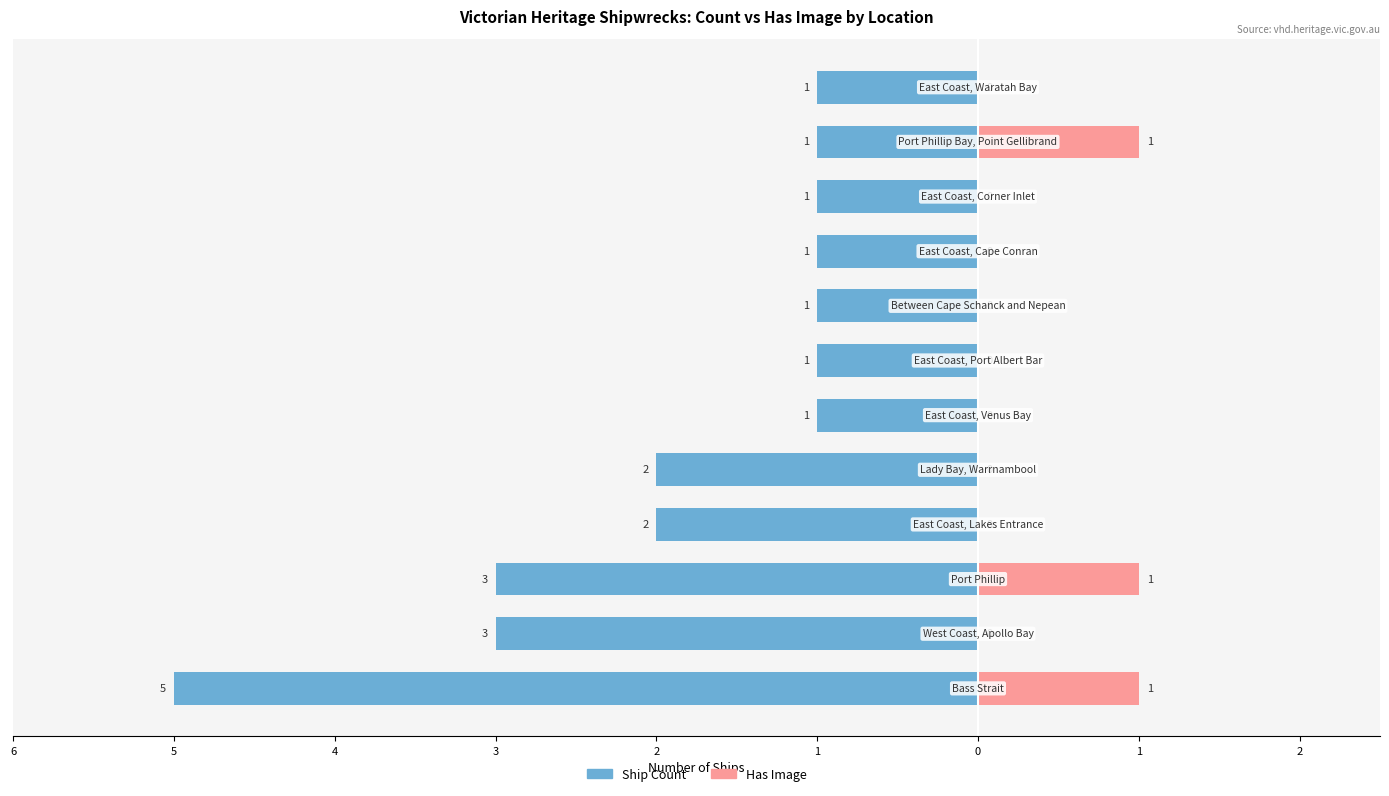

Is it true that Has Image equals 0 at 4?

False